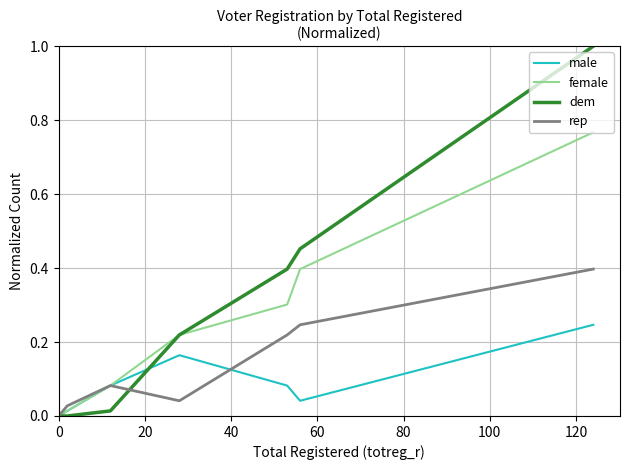

Does the chart display data point markers on the line(s)?

No